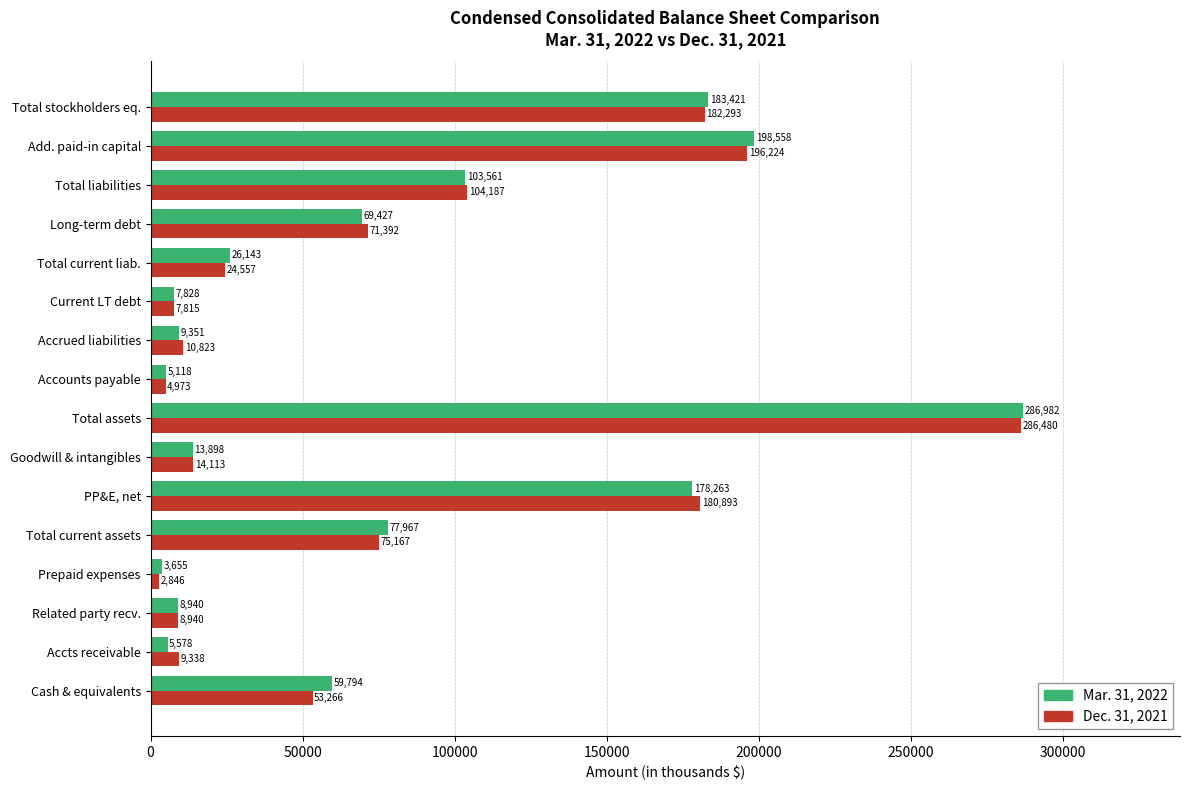

List the labels in order of Mar. 31, 2022 value, smallest first.

Prepaid expenses, Accounts payable, Accts receivable, Current LT debt, Related party recv., Accrued liabilities, Goodwill & intangibles, Total current liab., Cash & equivalents, Long-term debt, Total current assets, Total liabilities, PP&E, net, Total stockholders eq., Add. paid-in capital, Total assets